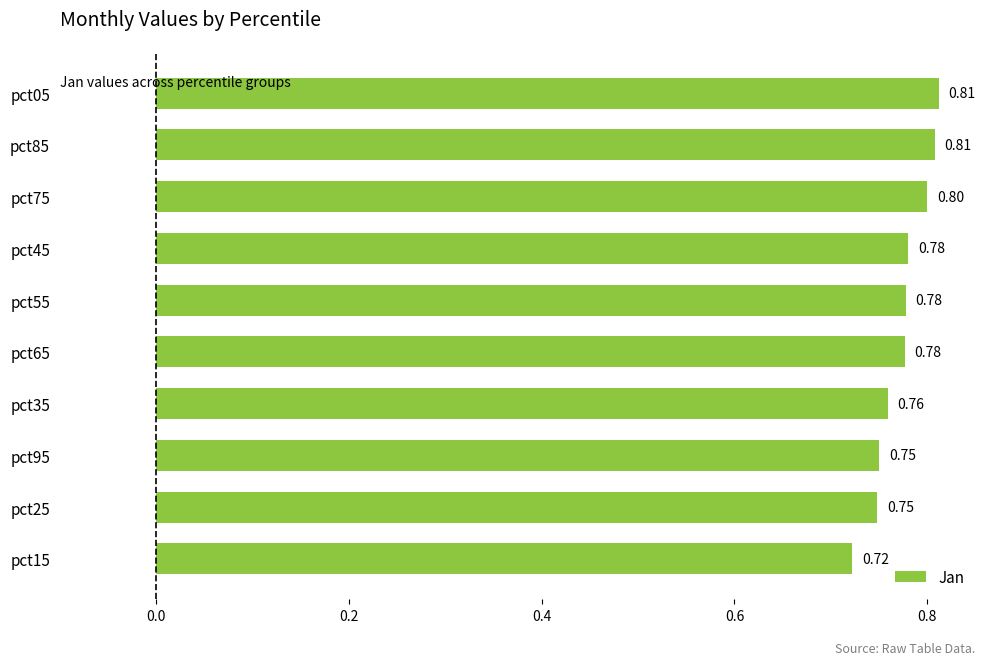

Which has a higher value, pct15 or pct65?

pct65